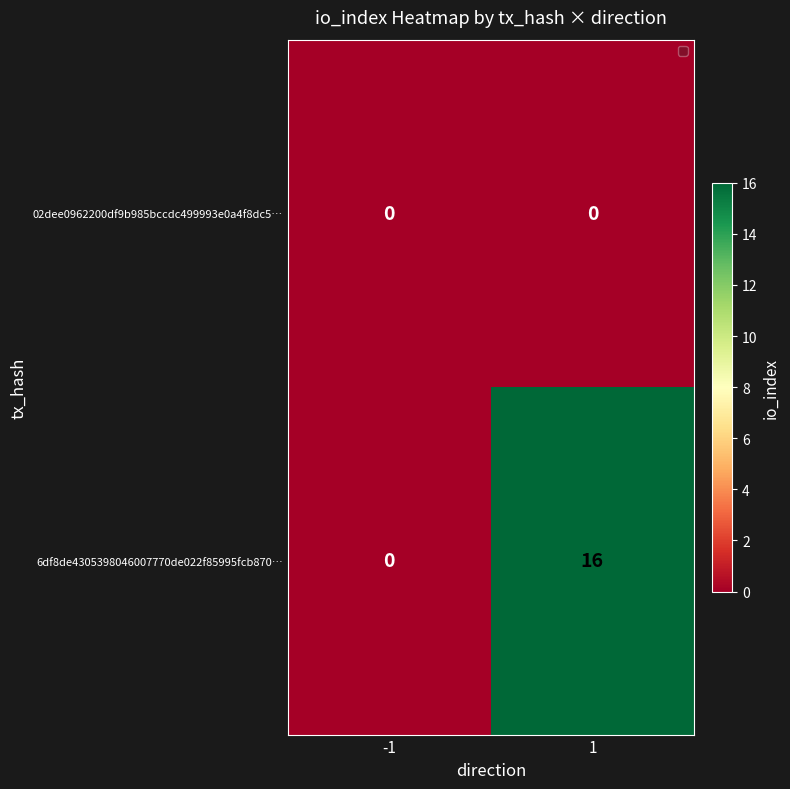

Which series has the widest spread of values?

6df8de4305398046007770de022f85995fcb870…